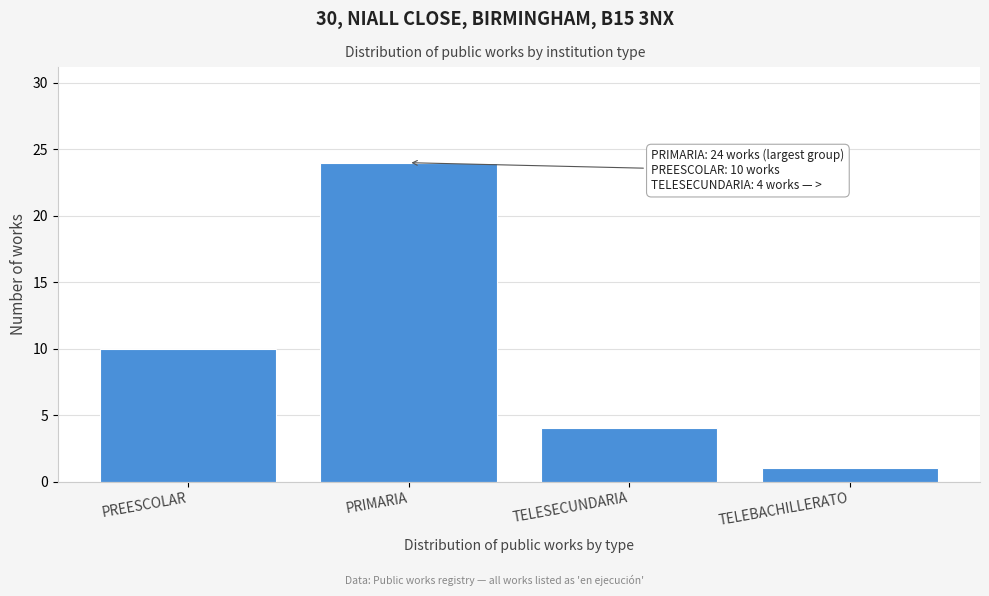

Reading left to right, extract all data points from this chart.

10	24	4	1